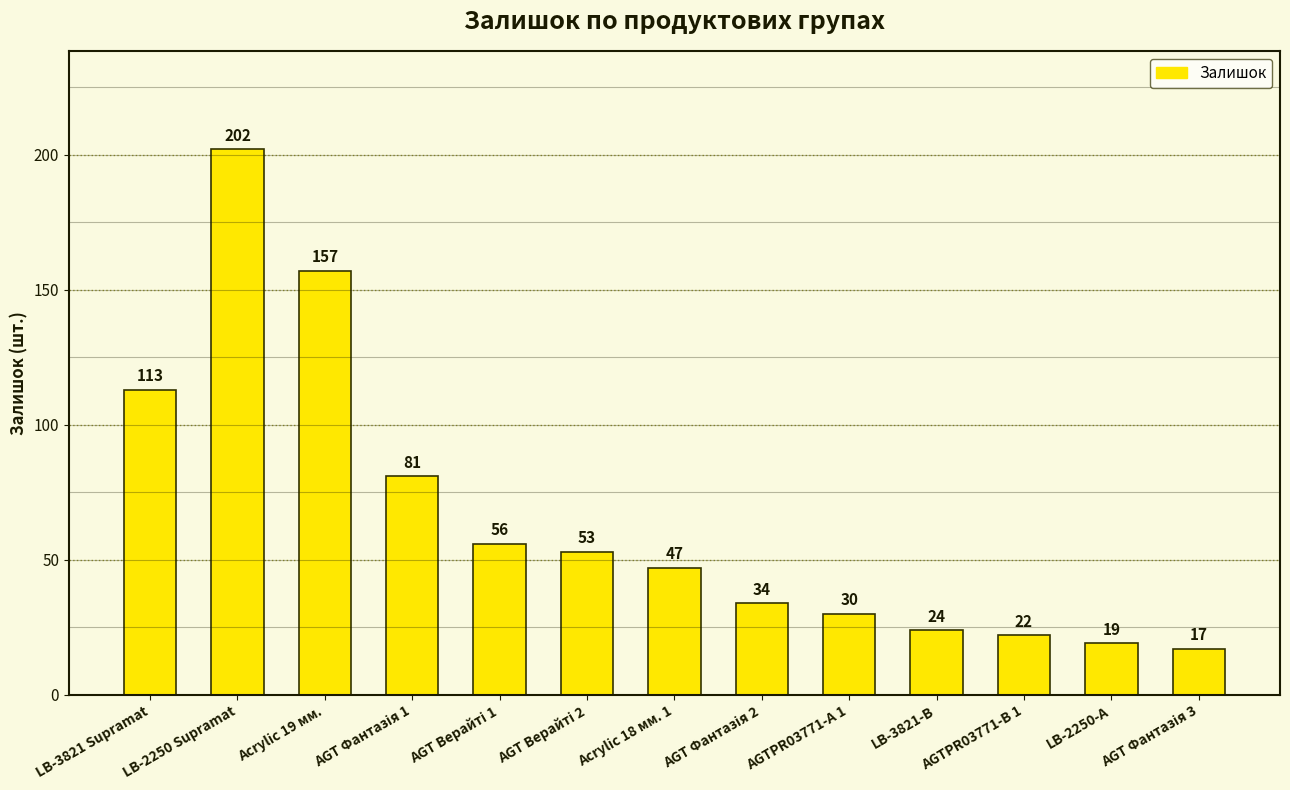

Which label corresponds to the largest value in the chart?

LB-2250 Supramat